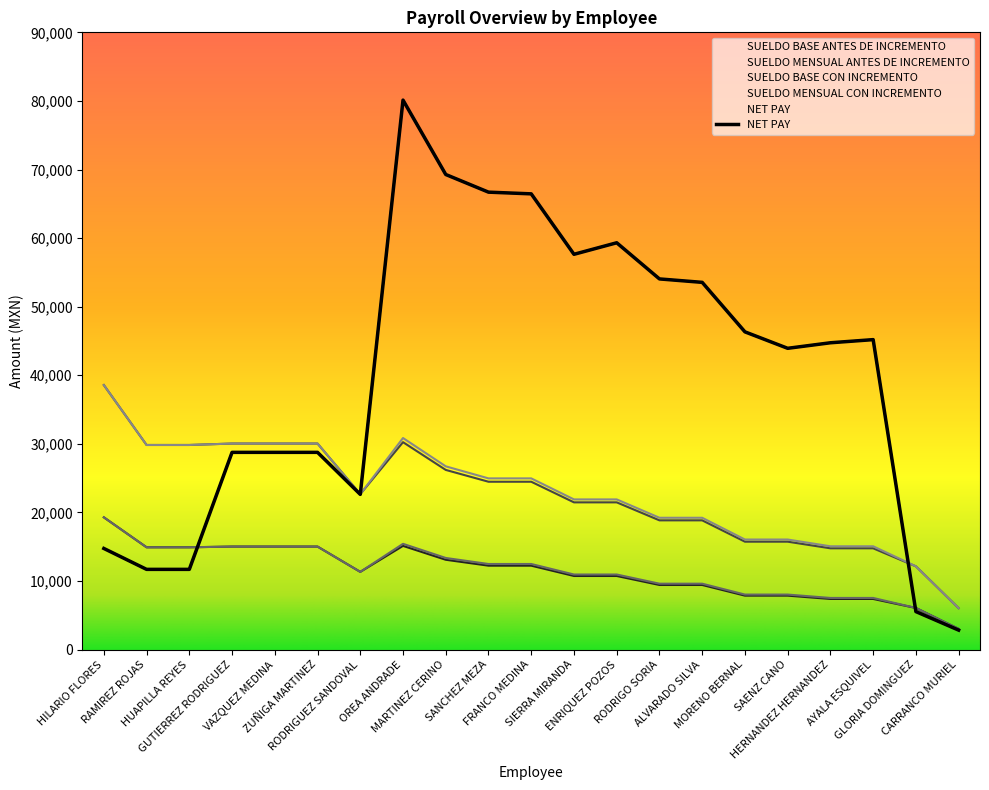

What is the smallest value displayed?

2842.0